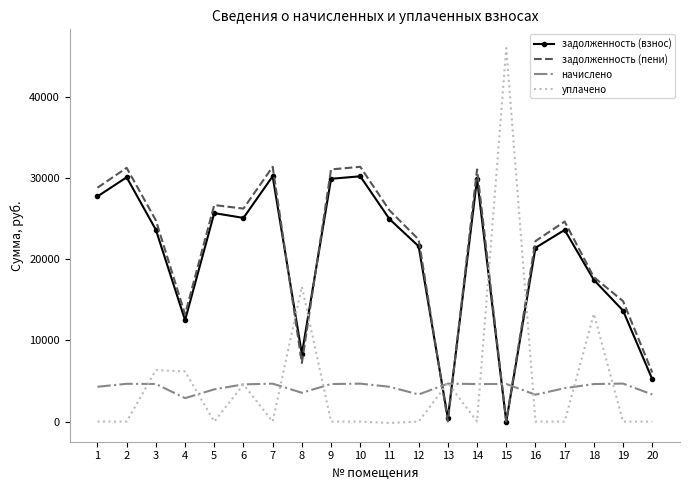

Which series changed the most between 10 and 19?

задолженность (взнос)